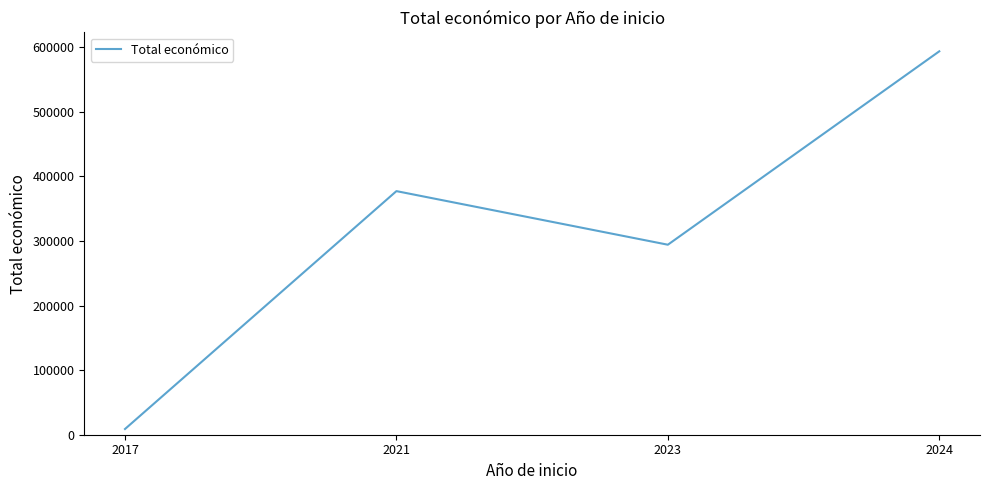

Does the chart display data point markers on the line(s)?

No